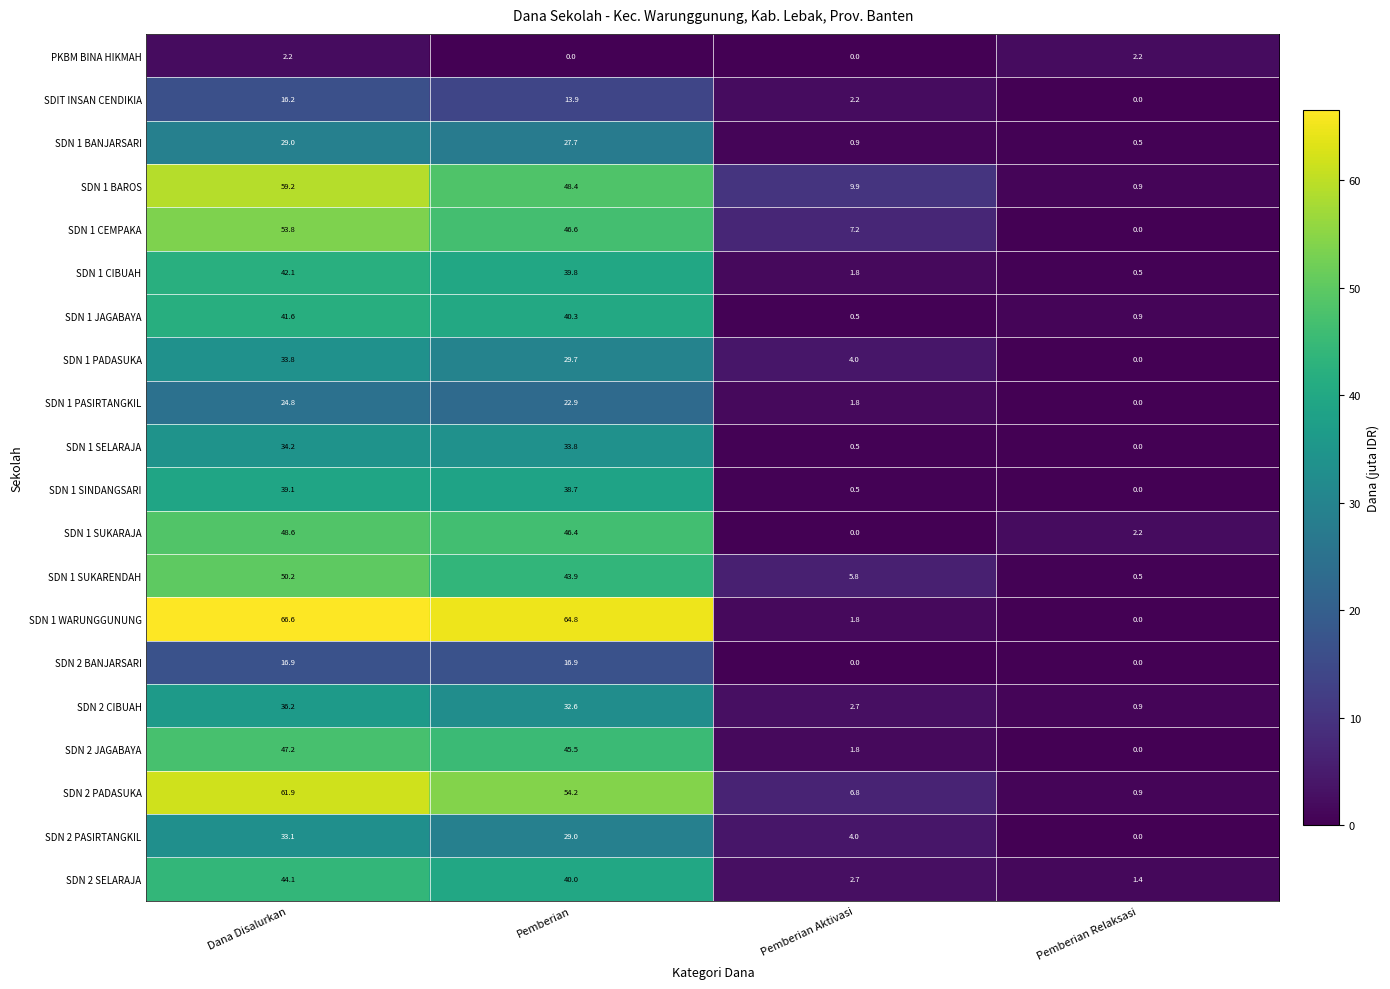

What is the difference between the maximum and second lowest values in the SDN 1 PADASUKA series?

29.8